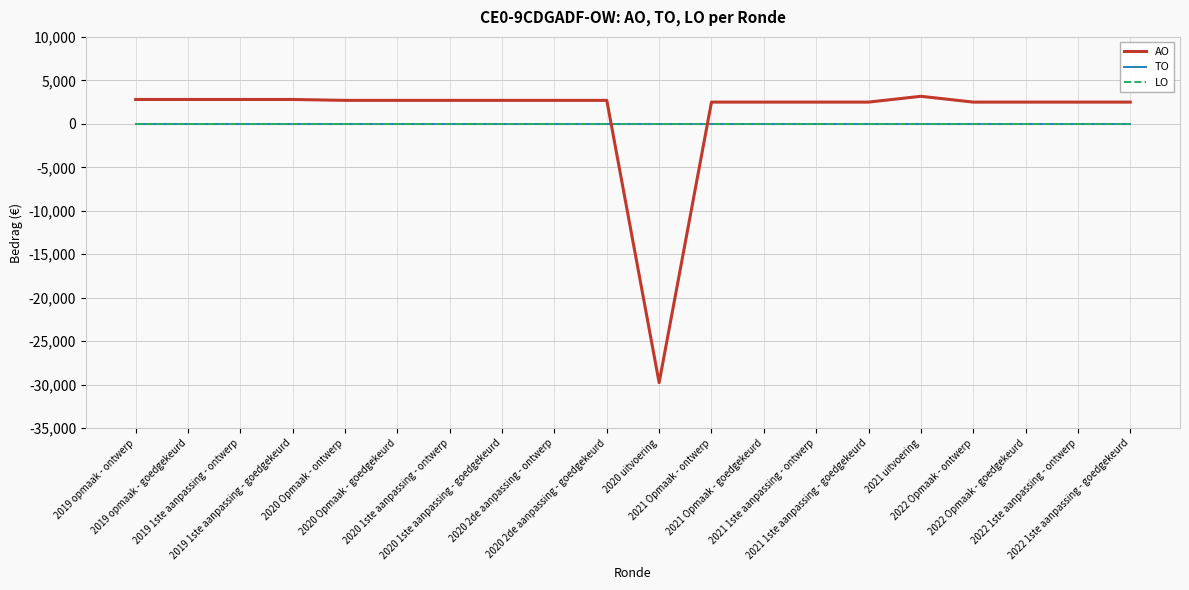

How many lines are shown in the chart?

3